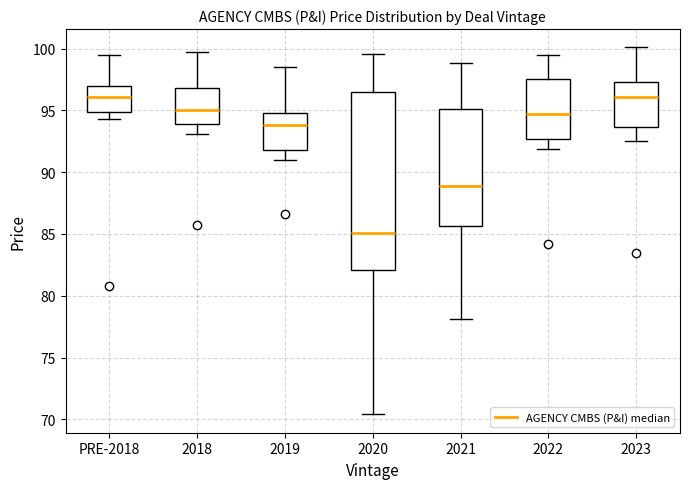

Where does the median line of the box for 2021 sit on the y-axis? The values are not printed on the chart, so give them approximately, as read against the axis.

89.0